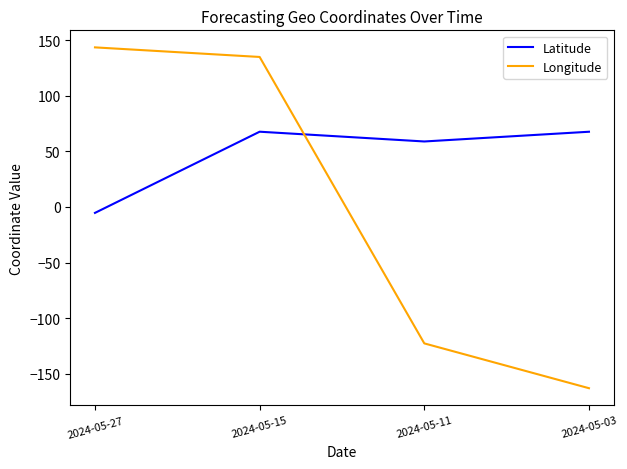

How many interior local peaks does the Latitude series have?

1